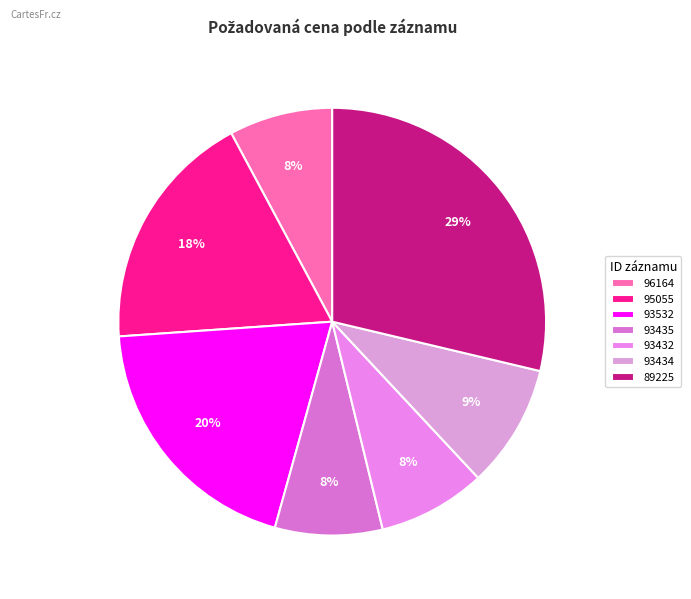

What percentage is the 93435 slice, to the nearest percent?

8%